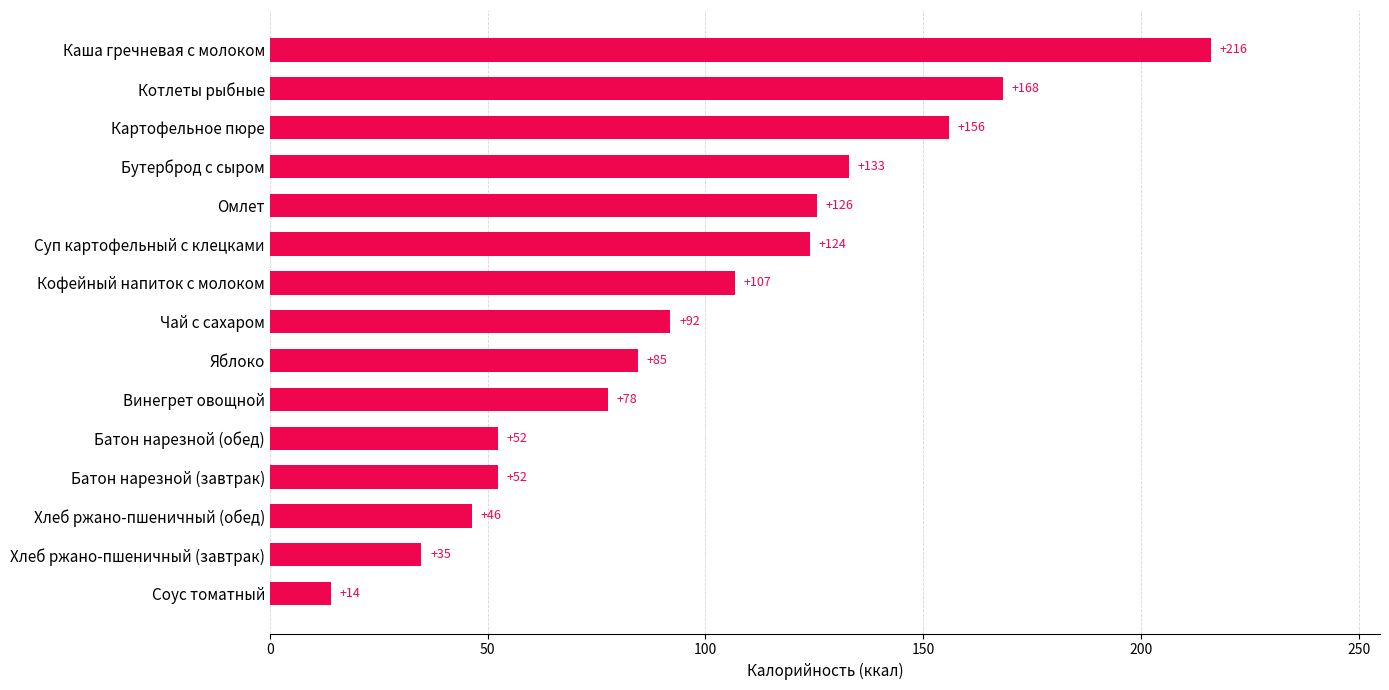

The value at Каша гречневая с молоком is 330.5. True or false?

False